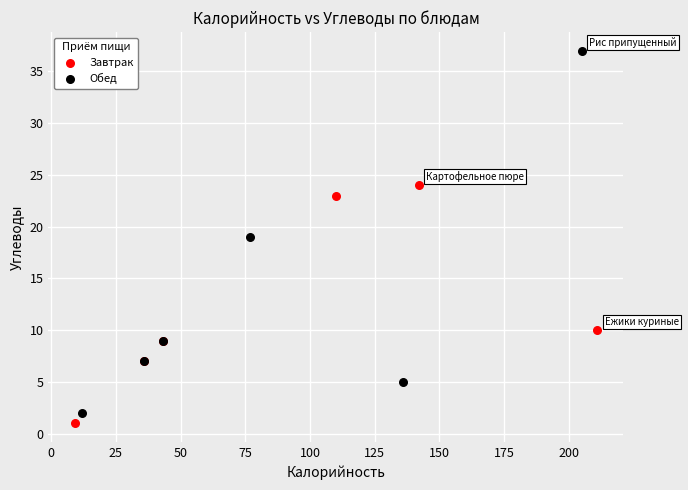

Which series has the widest spread of Y values?

Обед